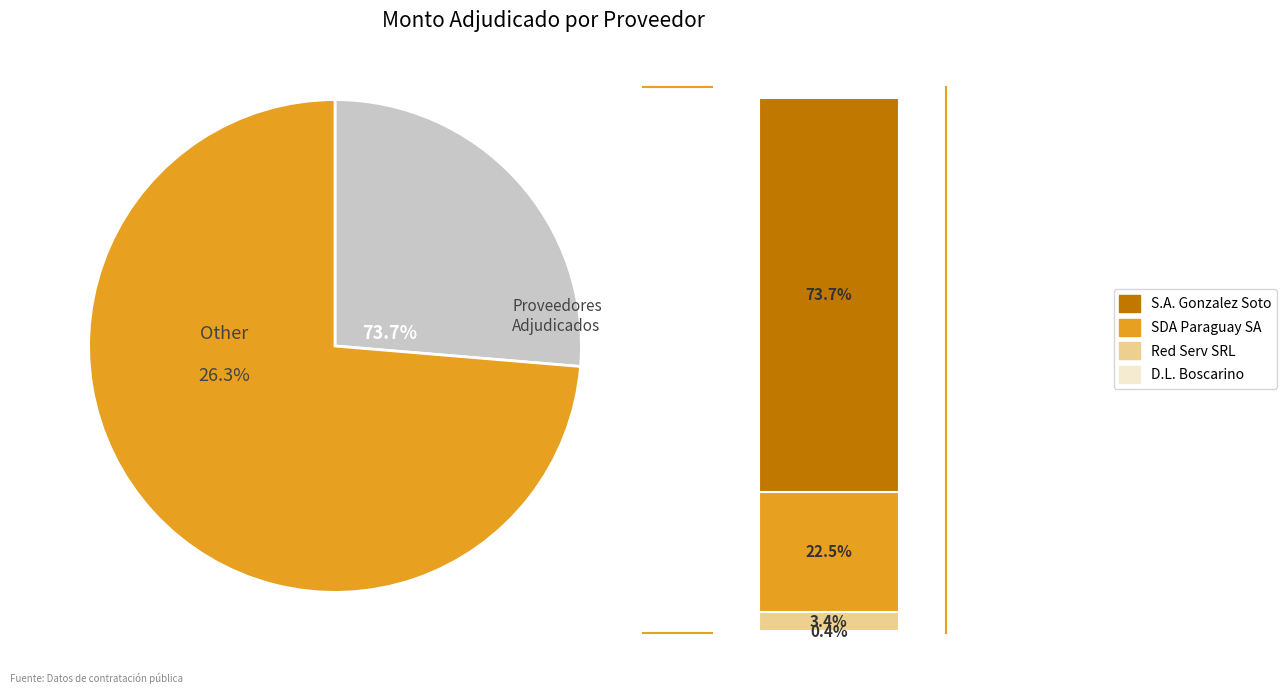

To the nearest percent, what is the average slice percentage?

25%